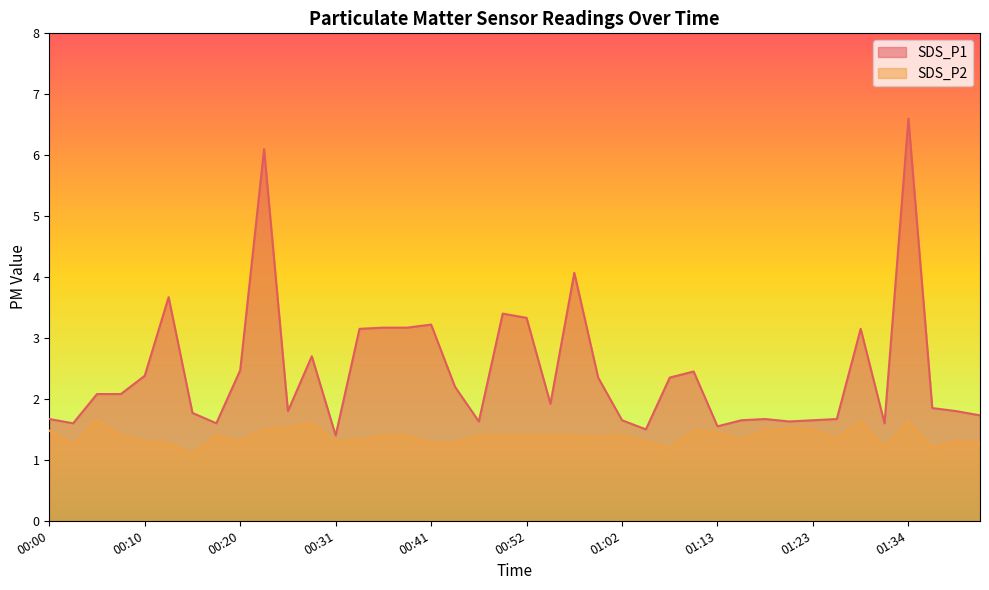

What is the average value of the SDS_P1 series?

2.4